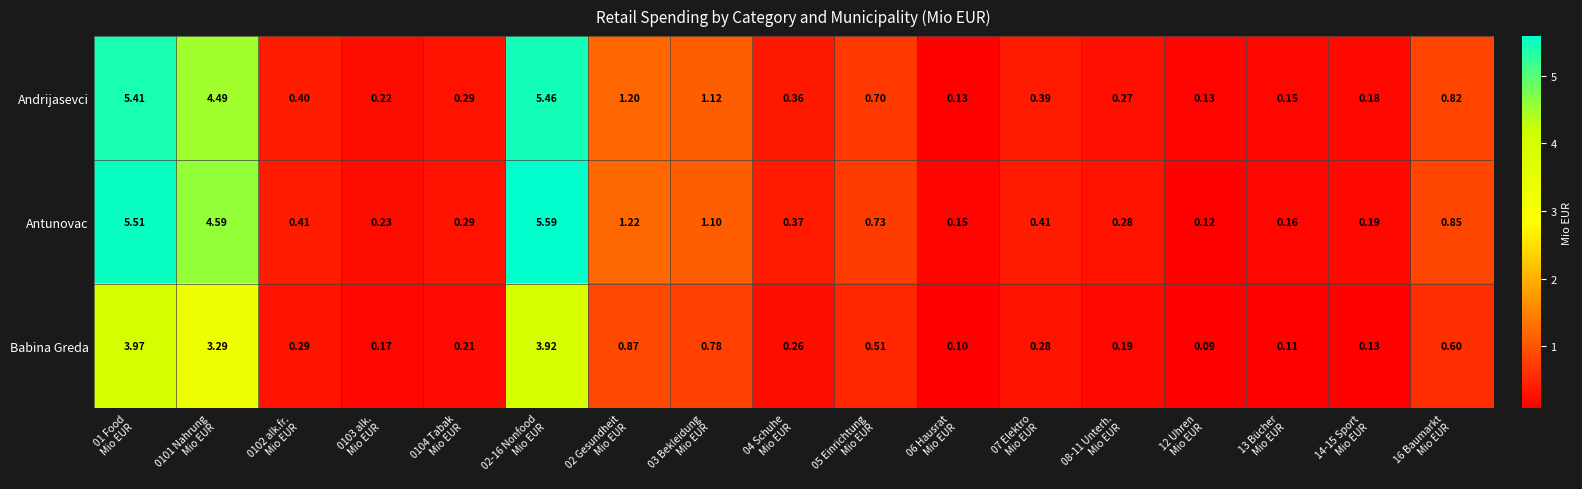

Which series has the largest total across all categories?

Antunovac